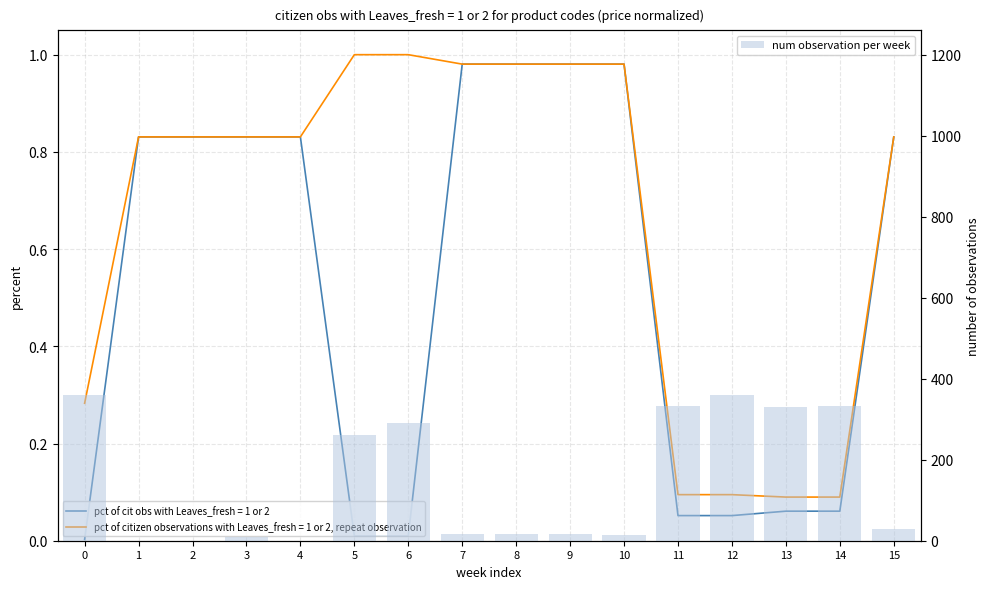

At which label is the value closest to 180?

5